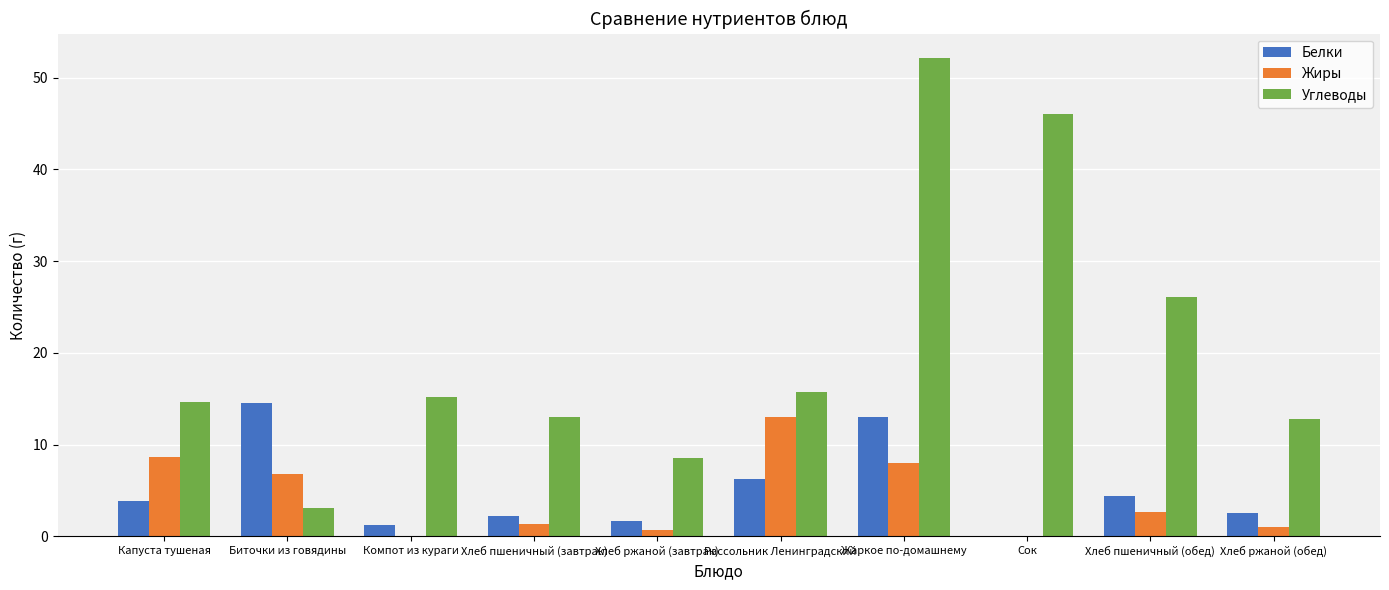

At which category is the sum across all series the highest?

Жаркое по-домашнему